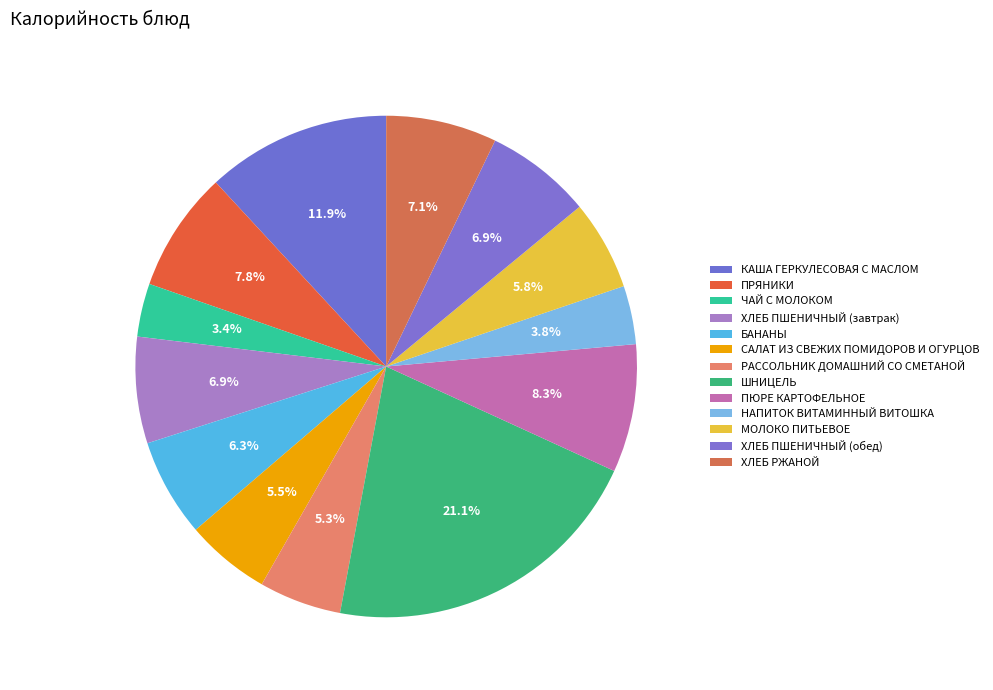

What is the change in value from КАША ГЕРКУЛЕСОВАЯ С МАСЛОМ to РАССОЛЬНИК ДОМАШНИЙ СО СМЕТАНОЙ?

-136